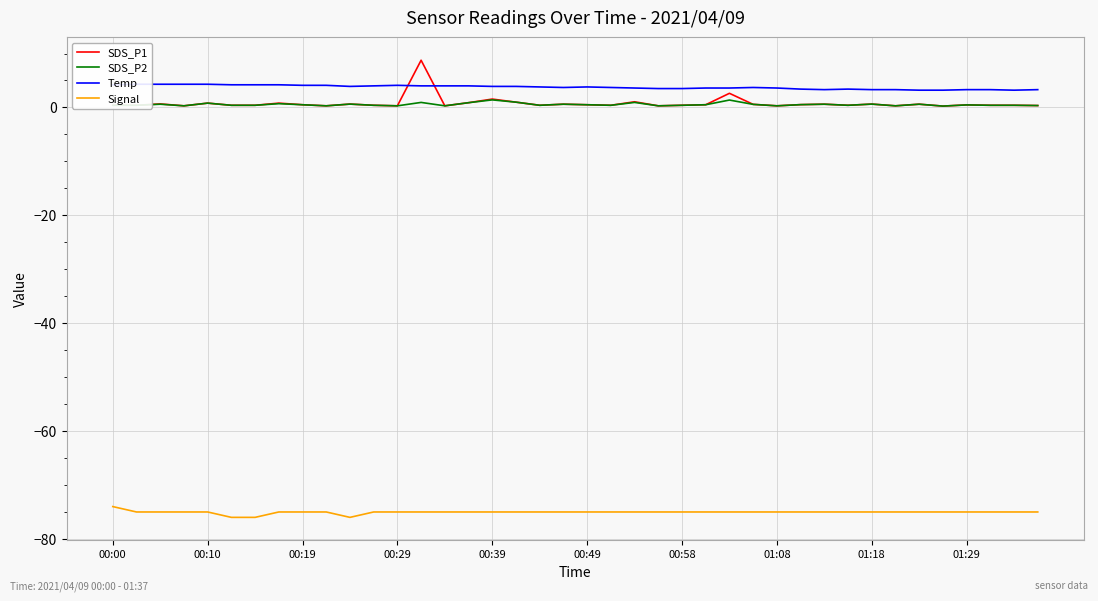

What is the approximate value of Signal at 11?

-75.0